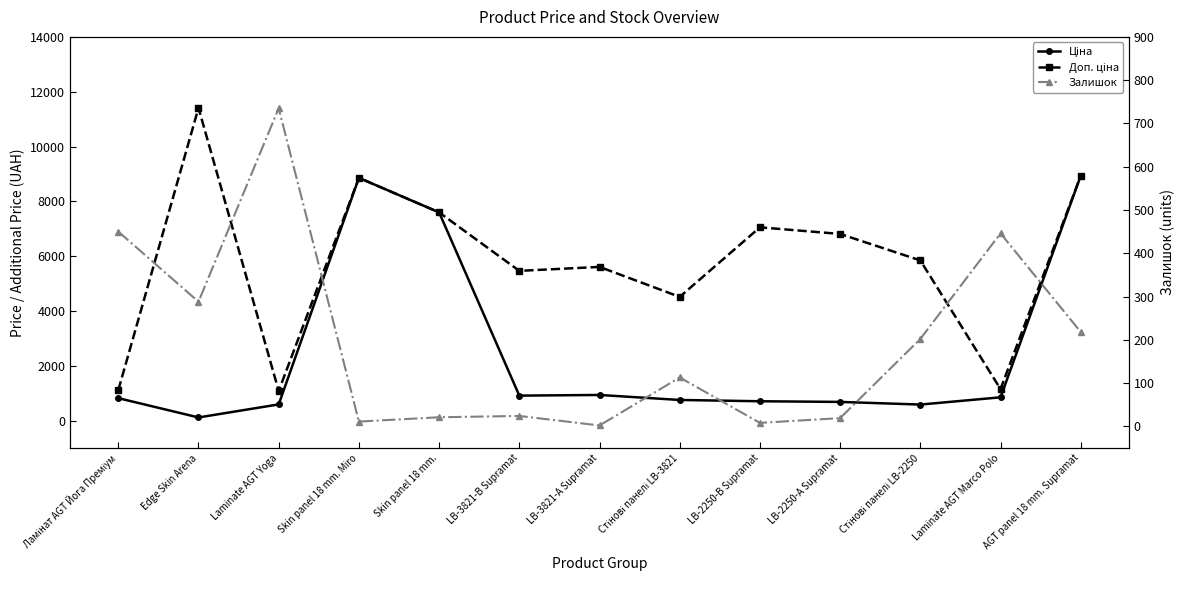

True or false: Доп. ціна and Залишок cross at least once.

False